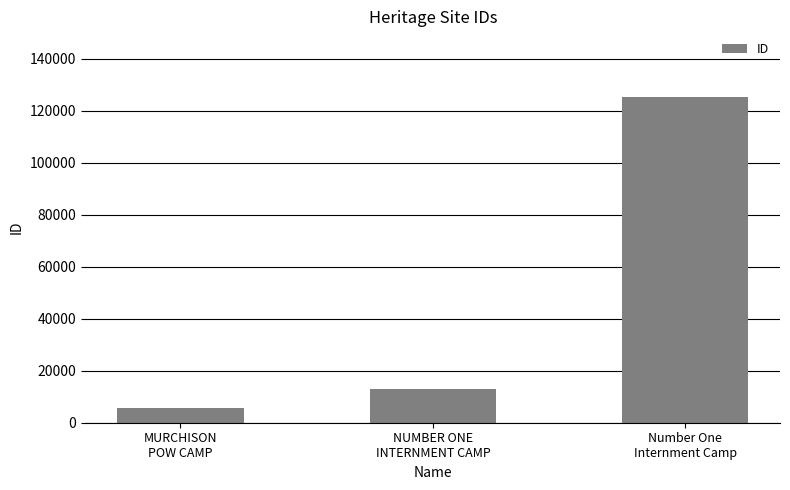

What is the value of the 3rd bar from the left?

125458